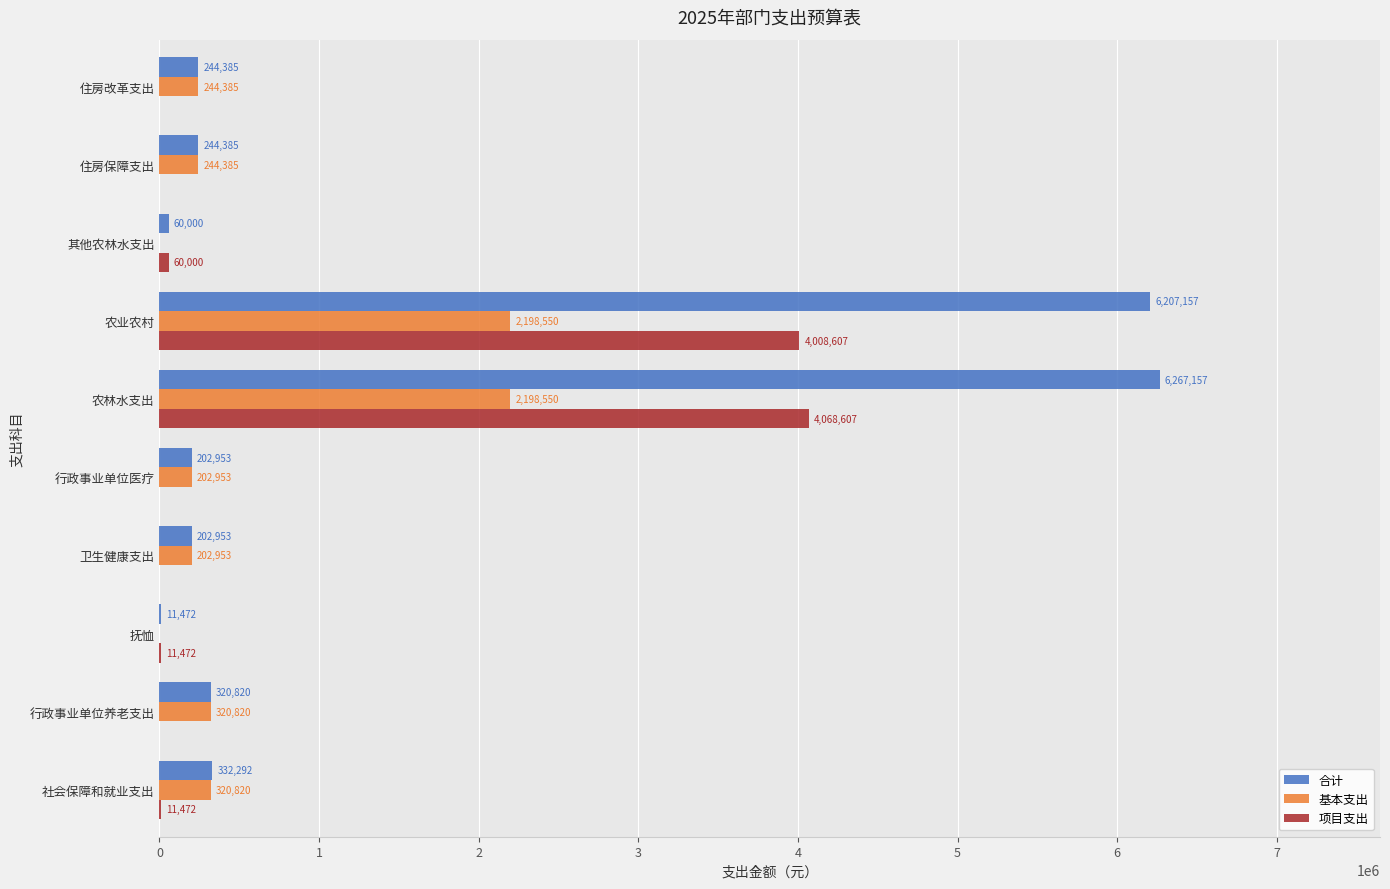

At which category is the sum across all series the highest?

农林水支出